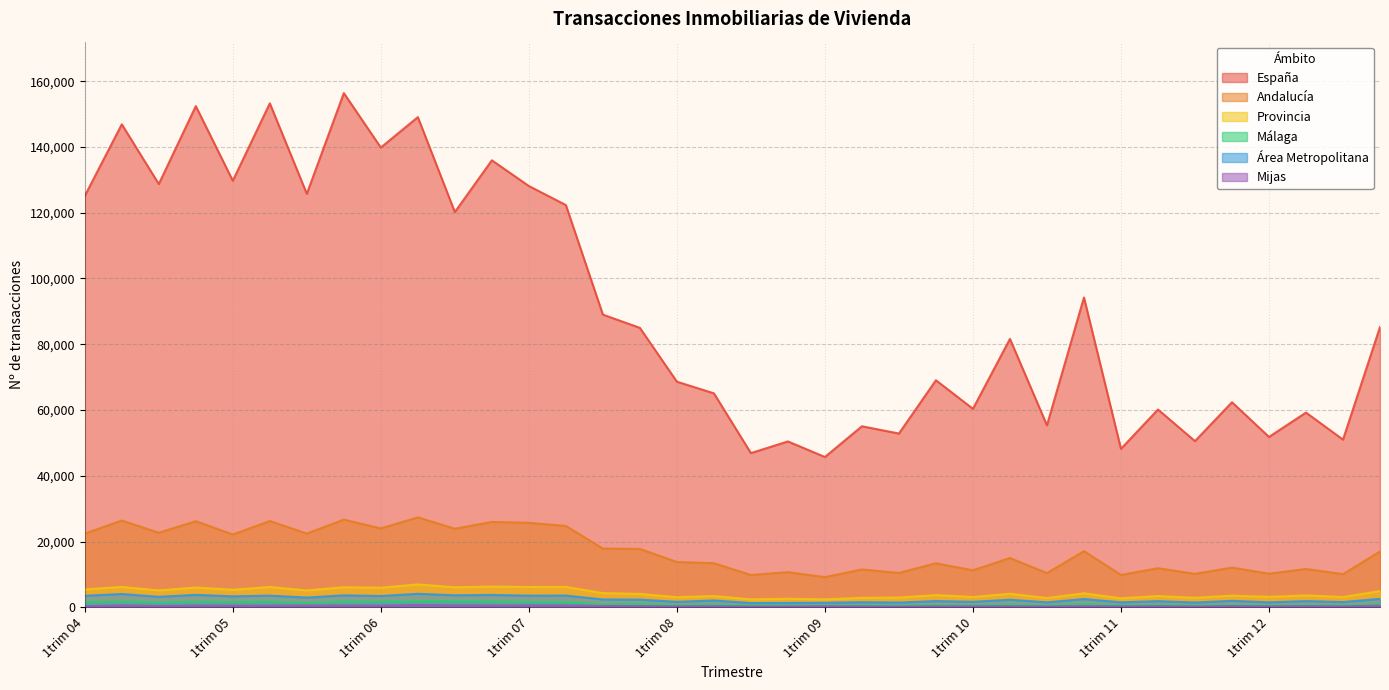

Which series has the widest spread of values?

España